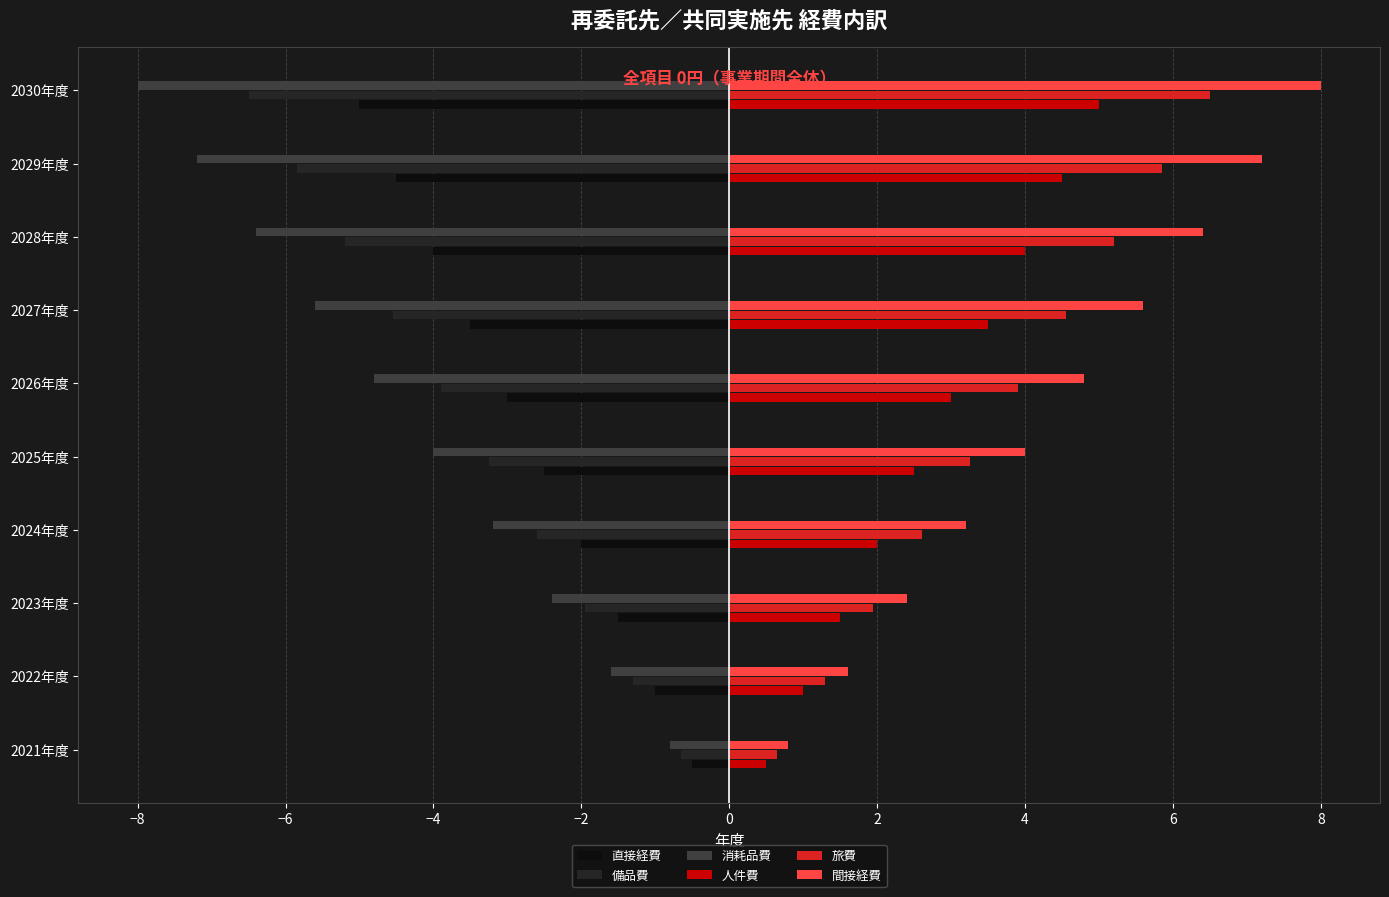

Count the number of categories in the chart.

10